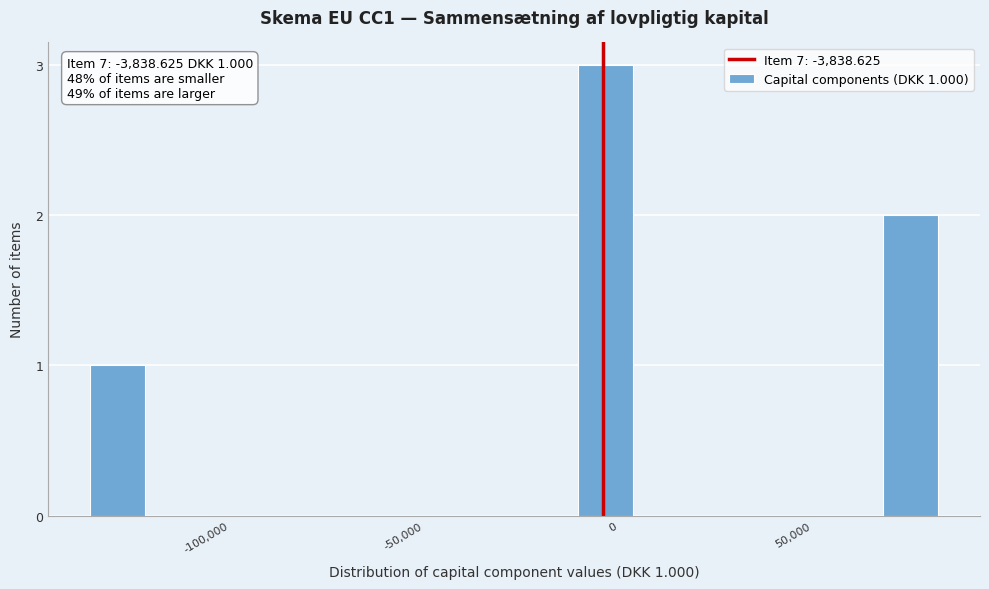

Read against the x-axis, roughly where is the centre of the tallest bar?

-5000